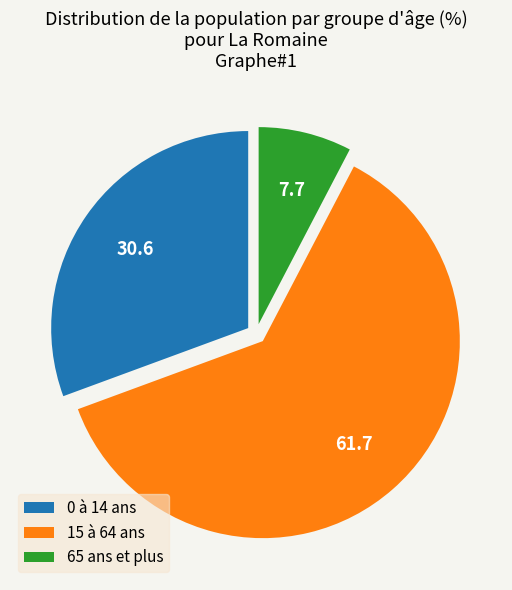

Is the sum of 15 à 64 ans and 0 à 14 ans greater than half?

Yes